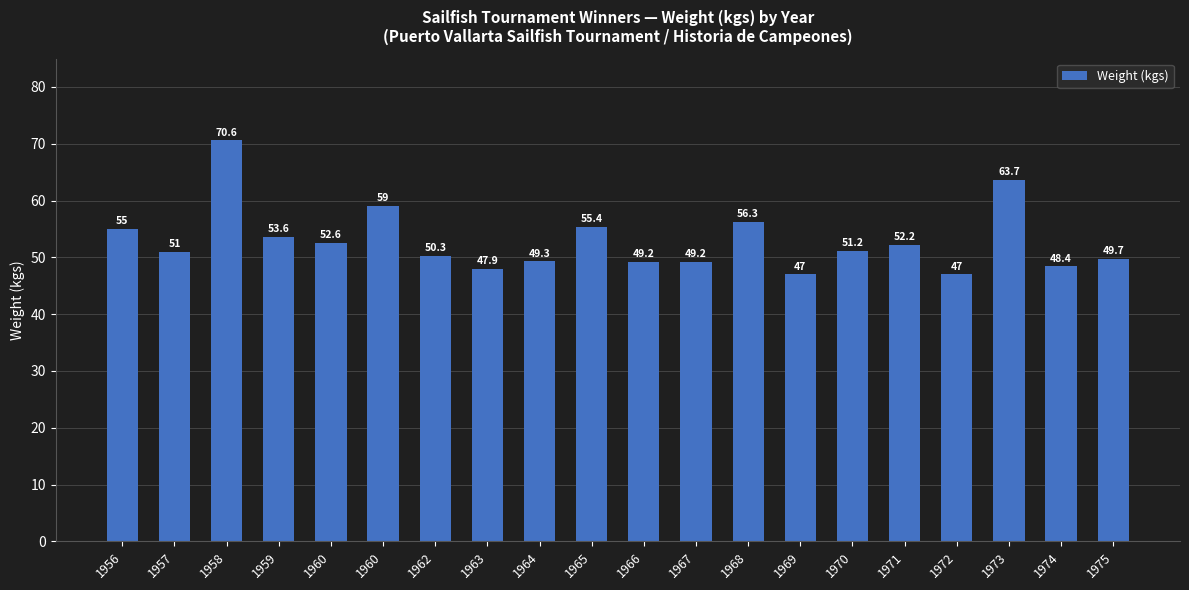

How many bars are there in total?

20